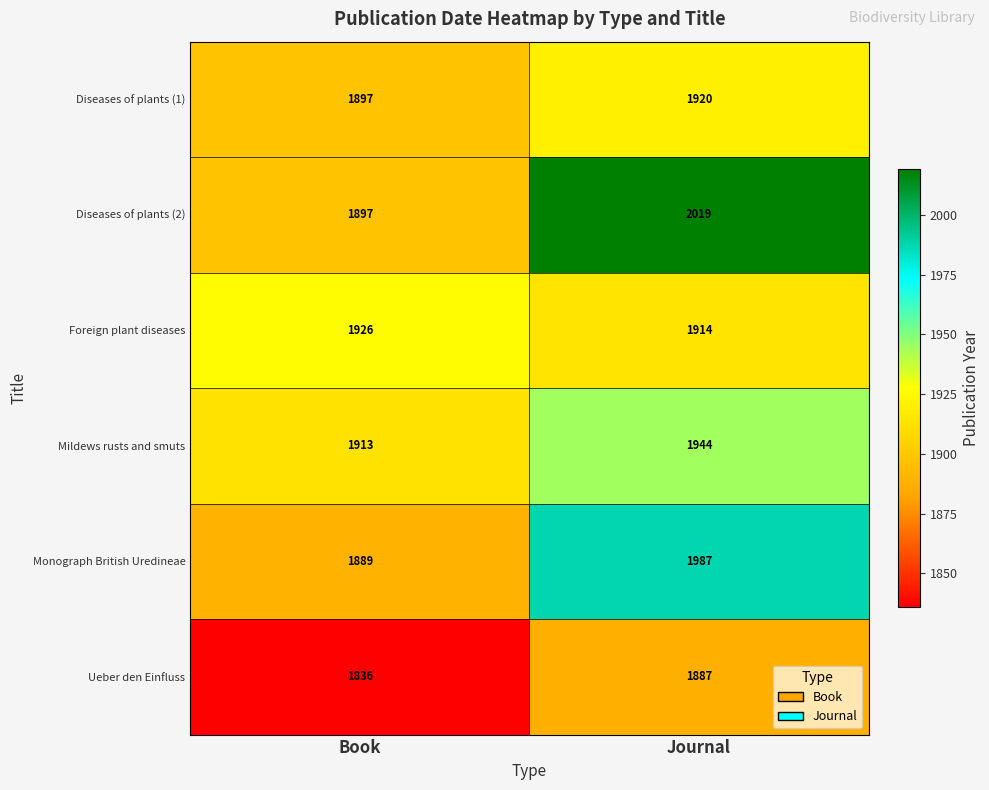

Reading right to left, extract all data points from this chart.

Diseases of plants (1): 1920	1897
Diseases of plants (2): 2019	1897
Foreign plant diseases: 1914	1926
Mildews rusts and smuts: 1944	1913
Monograph British Uredineae: 1987	1889
Ueber den Einfluss: 1887	1836